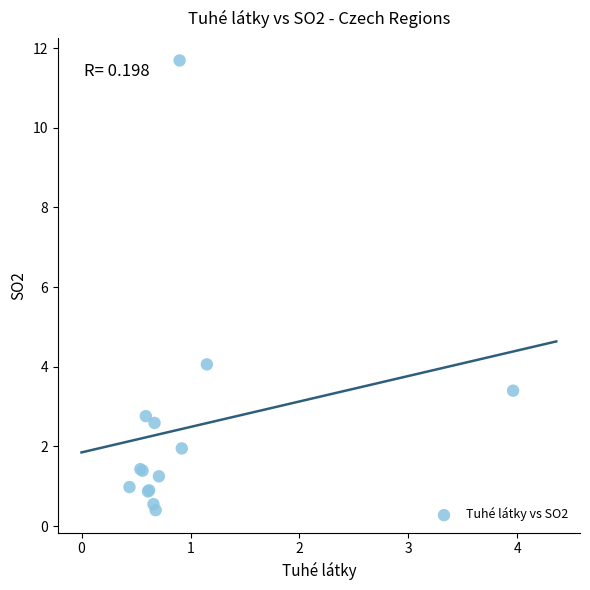

What Y value in the scatter plot is closest to 6?

4.1